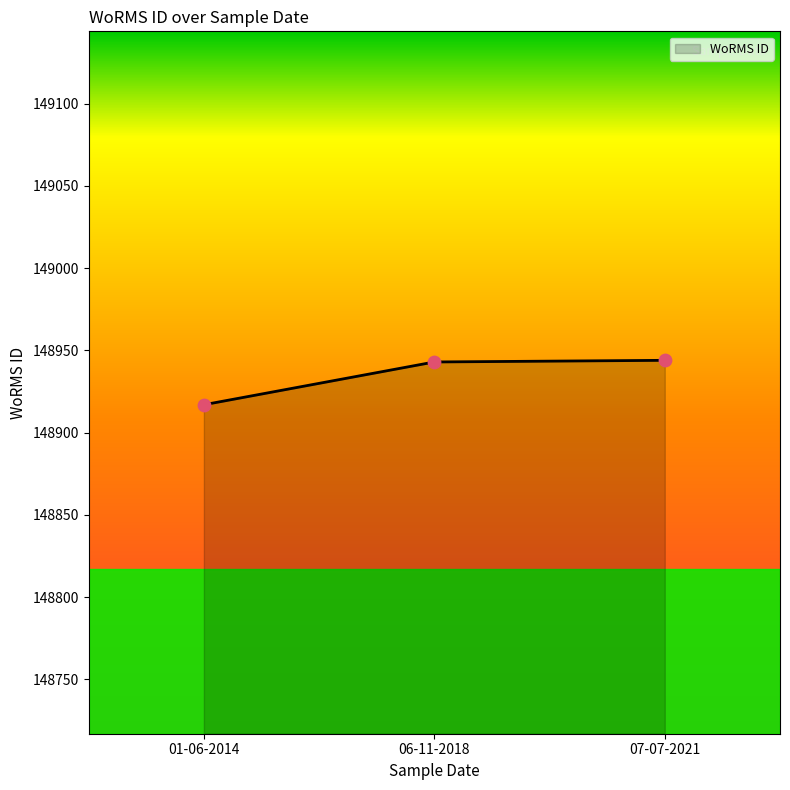

Which has a higher value, 01-06-2014 or 06-11-2018?

06-11-2018